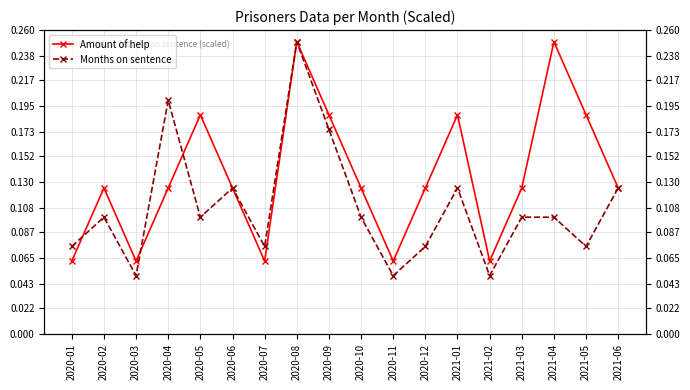

Does the chart have visible grid lines?

Yes